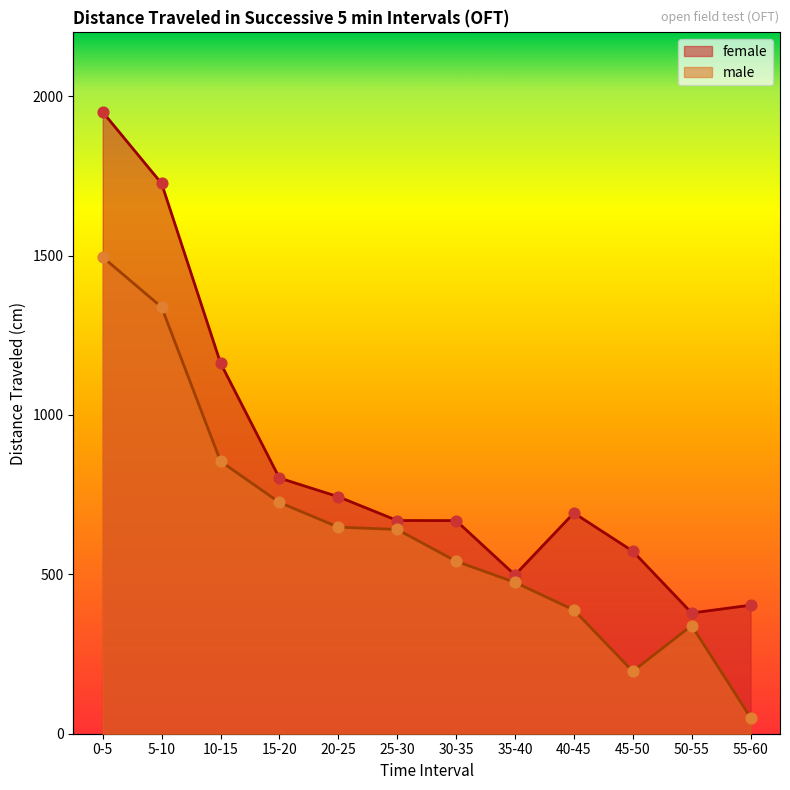

Which series has the widest spread of Y values?

female